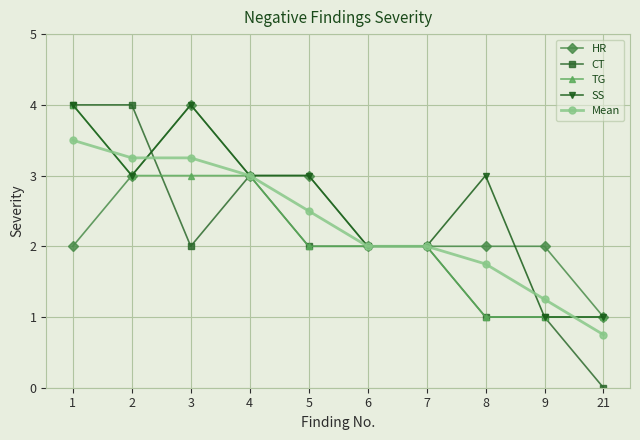

What value does the CT series have at 3?

2.0